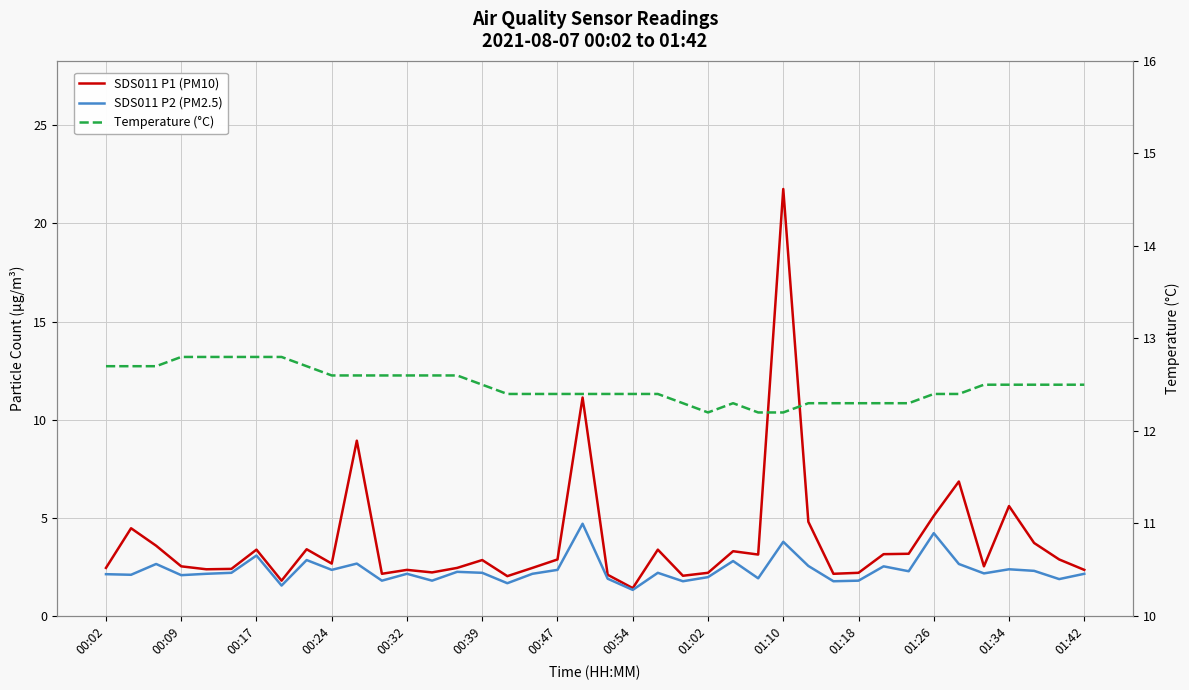

In SDS011 P1 (PM10), how many points are lower than both neighbors (excluding endpoints)?

11